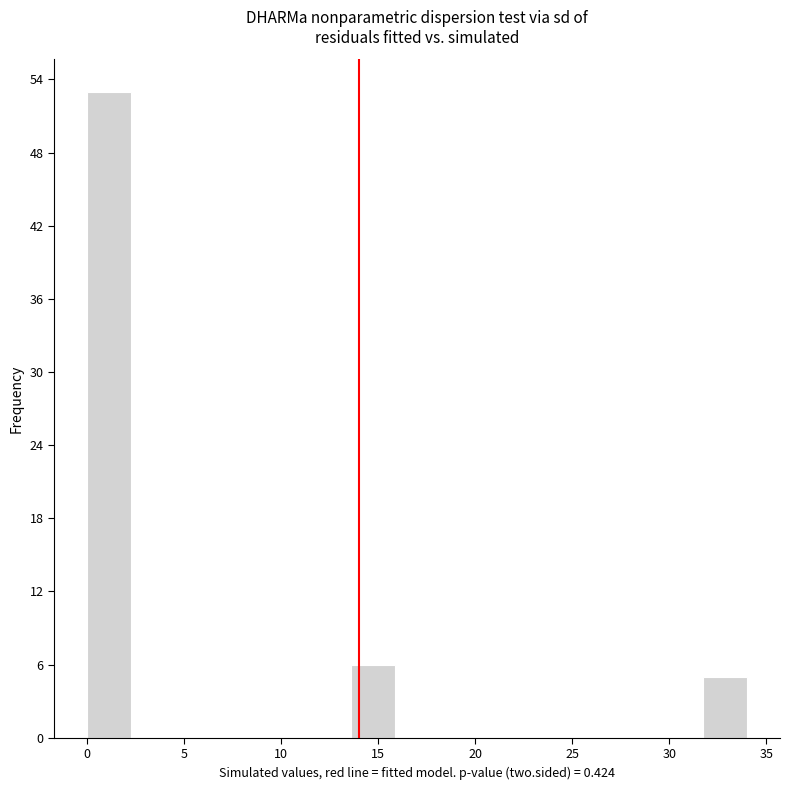

Over which range of the x-axis is the bar tallest?

0.0 to 2.5